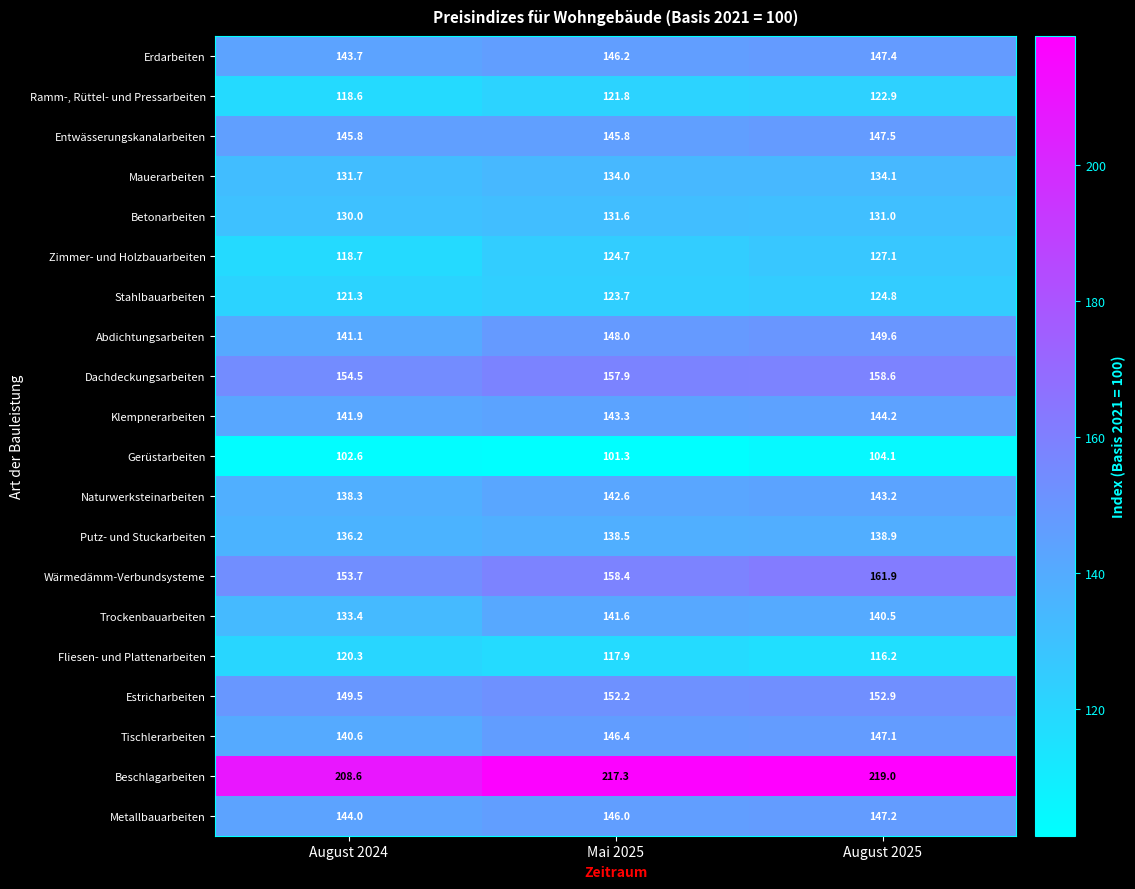

List the series in order of their peak value, lowest first.

Gerüstarbeiten, Fliesen- und Plattenarbeiten, Ramm-, Rüttel- und Pressarbeiten, Stahlbauarbeiten, Zimmer- und Holzbauarbeiten, Betonarbeiten, Mauerarbeiten, Putz- und Stuckarbeiten, Trockenbauarbeiten, Naturwerksteinarbeiten, Klempnerarbeiten, Tischlerarbeiten, Metallbauarbeiten, Erdarbeiten, Entwässerungskanalarbeiten, Abdichtungsarbeiten, Estricharbeiten, Dachdeckungsarbeiten, Wärmedämm-Verbundsysteme, Beschlagarbeiten